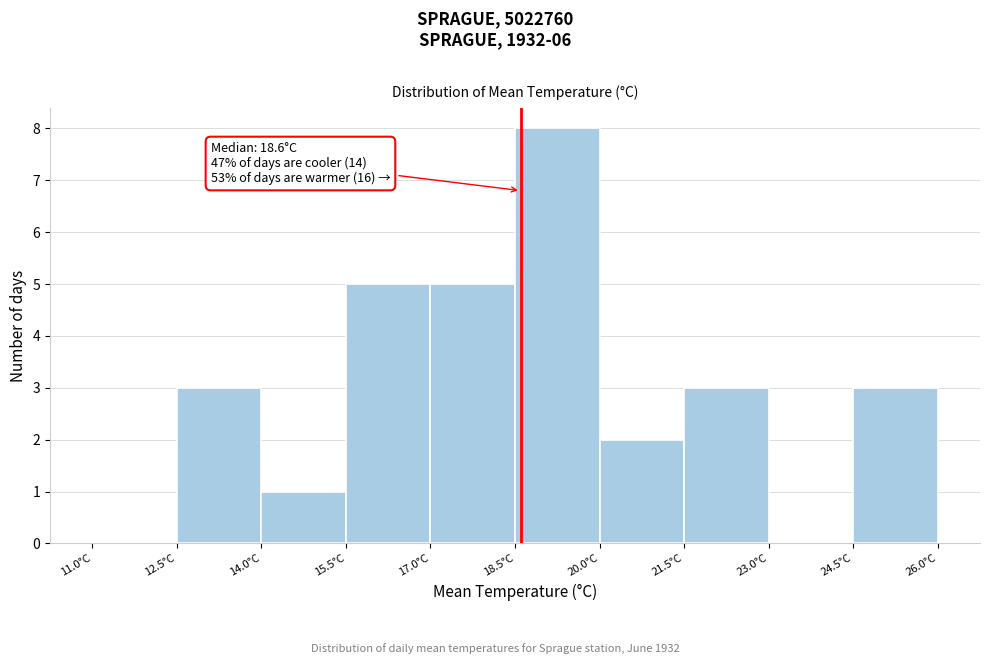

Which range on the x-axis has the tallest bar?

18.5 to 20.0